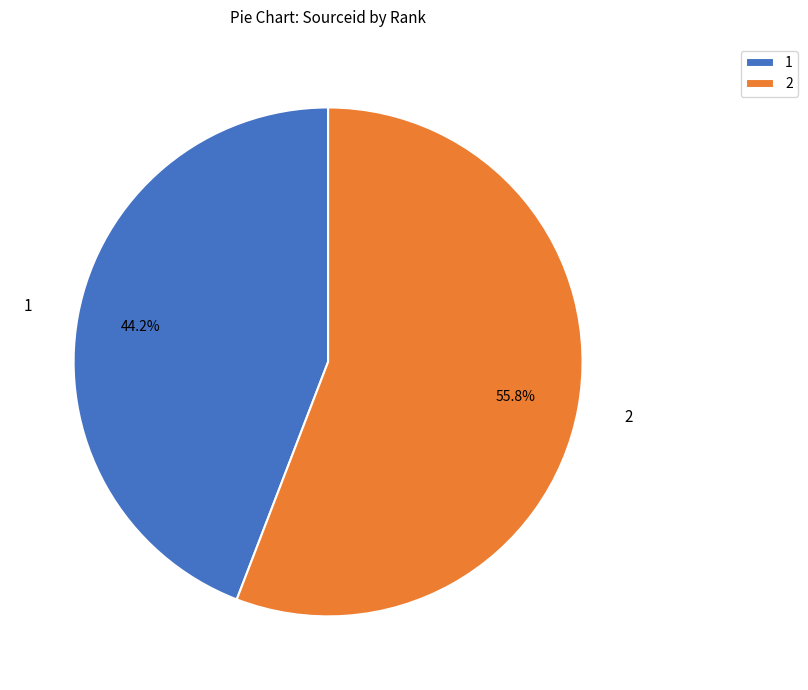

Is there any slice that represents more than half of the pie?

Yes